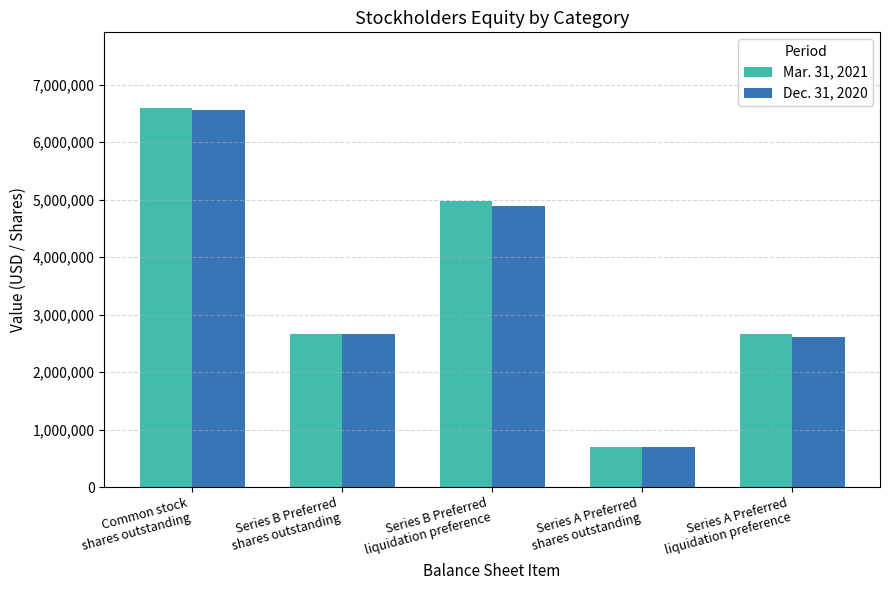

Which series has the widest spread of values?

Mar. 31, 2021